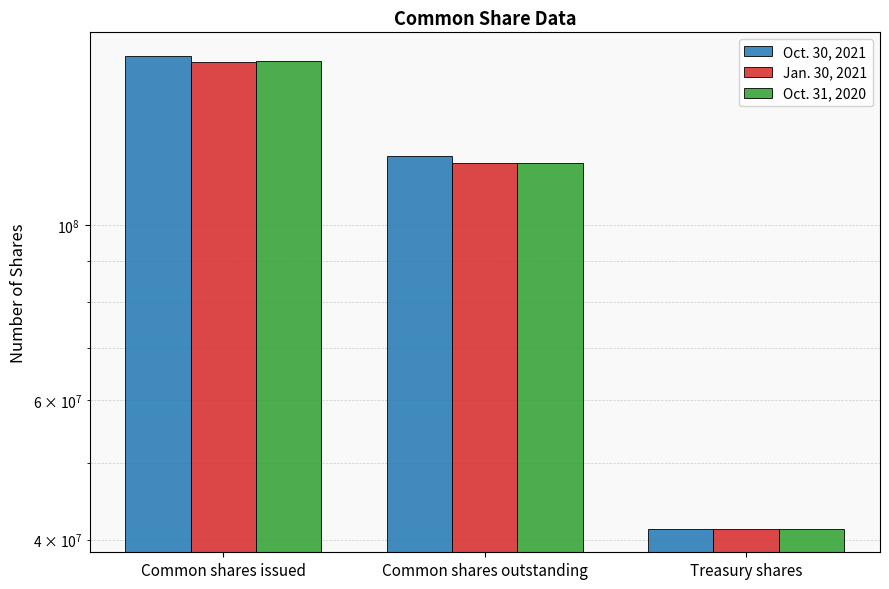

What is the total value across all series at Common shares outstanding?

362166000